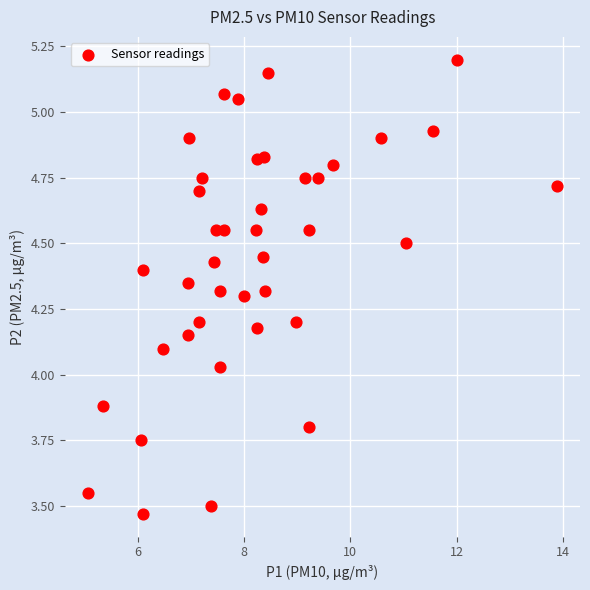

What is the range of Y values (max minus min)?

1.7